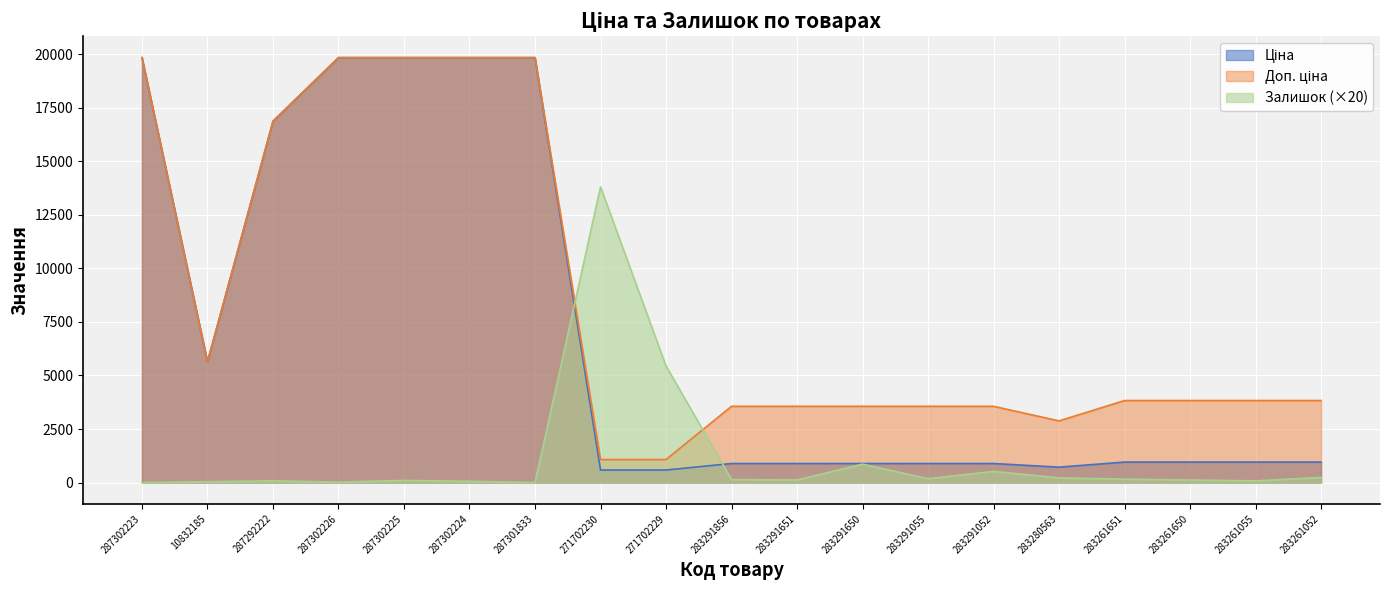

True or false: Ціна and Залишок cross at least once.

True